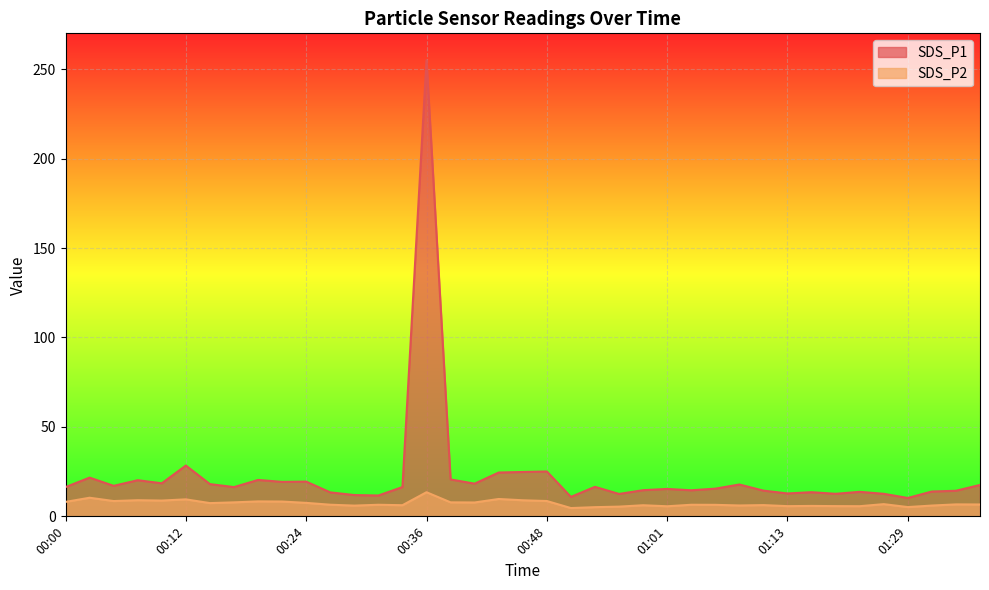

True or false: SDS_P2 has a value of 10.4 at 01:24.

False